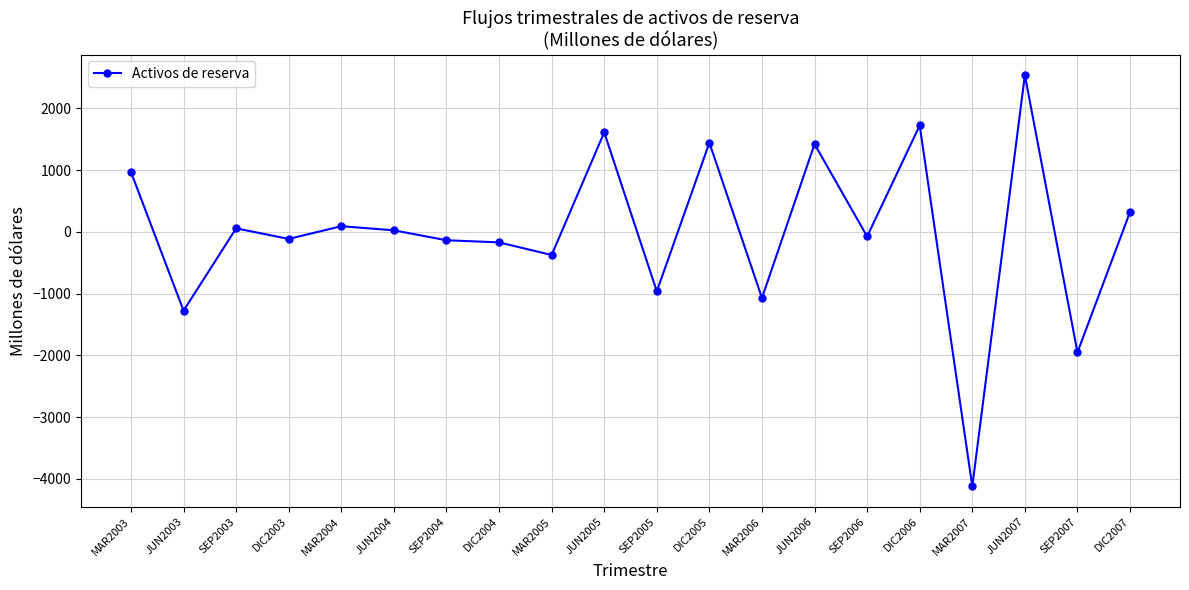

At which category does the chart reach its minimum across all series?

MAR2007